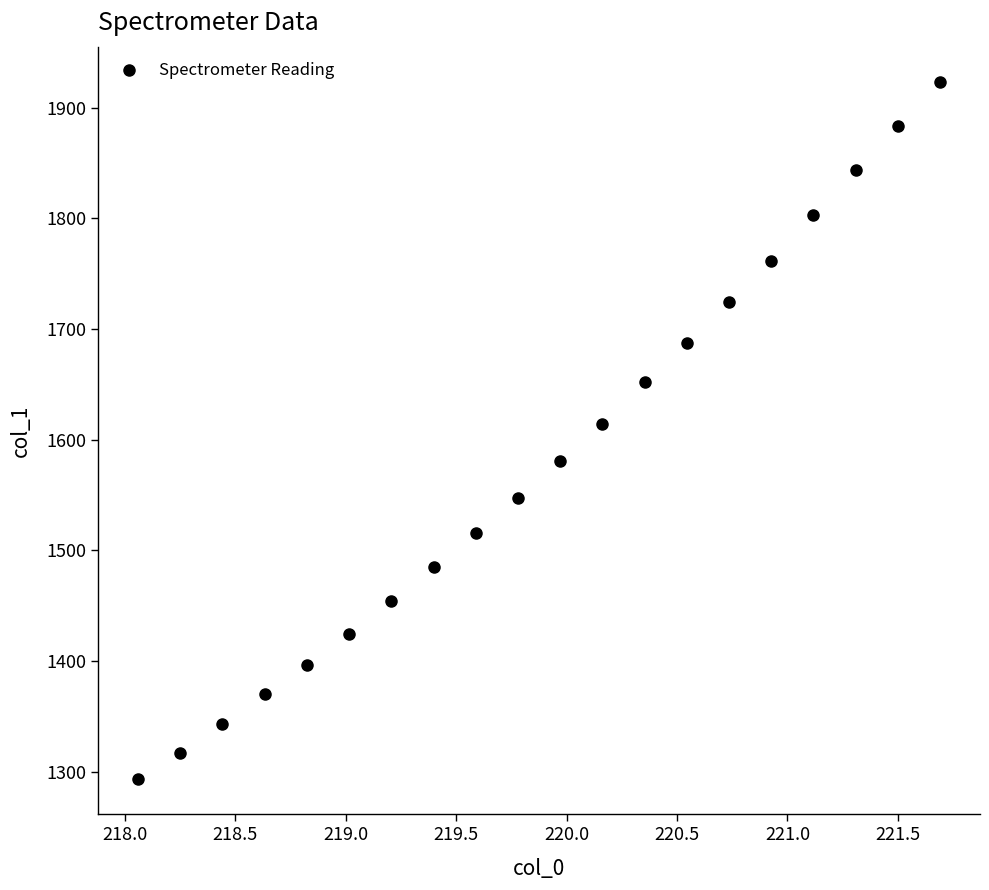

What is the range of Y values (max minus min)?

630.7